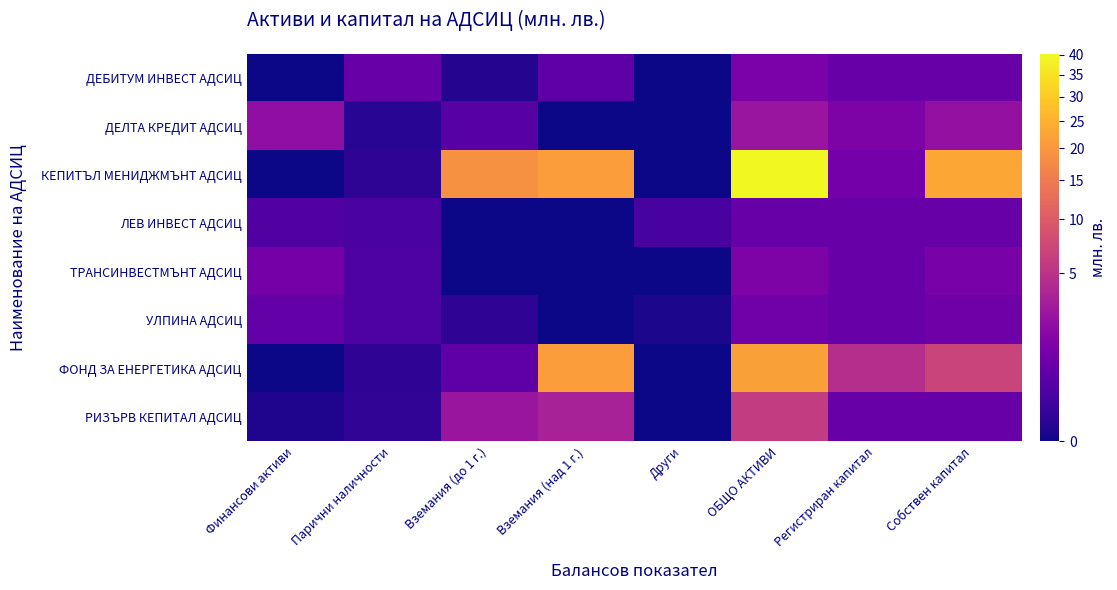

Reading left to right, transcribe all the data shown in this chart.

ДЕБИТУМ ИНВЕСТ АДСИЦ: Финансови активи=0.0	Парични наличности=0.7	Вземания (до 1 г.)=0.0	Вземания (над 1 г.)=0.5	Други=0.0	ОБЩО АКТИВИ=1.2	Регистриран капитал=0.7	Собствен капитал=0.7
ДЕЛТА КРЕДИТ АДСИЦ: Финансови активи=2.0	Парични наличности=0.0	Вземания (до 1 г.)=0.4	Вземания (над 1 г.)=0.0	Други=0.0	ОБЩО АКТИВИ=2.4	Регистриран капитал=1.3	Собствен капитал=2.2
КЕПИТЪЛ МЕНИДЖМЪНТ АДСИЦ: Финансови активи=0.0	Парични наличности=0.0	Вземания (до 1 г.)=19.0	Вземания (над 1 г.)=21.2	Други=0.0	ОБЩО АКТИВИ=40.2	Регистриран капитал=1.0	Собствен капитал=22.8
ЛЕВ ИНВЕСТ АДСИЦ: Финансови активи=0.3	Парични наличности=0.2	Вземания (до 1 г.)=0.0	Вземания (над 1 г.)=0.0	Други=0.2	ОБЩО АКТИВИ=0.7	Регистриран капитал=0.7	Собствен капитал=0.7
ТРАНСИНВЕСТМЪНТ АДСИЦ: Финансови активи=1.0	Парични наличности=0.3	Вземания (до 1 г.)=0.0	Вземания (над 1 г.)=0.0	Други=0.0	ОБЩО АКТИВИ=1.3	Регистриран капитал=0.7	Собствен капитал=1.1
УЛПИНА АДСИЦ: Финансови активи=0.6	Парични наличности=0.2	Вземания (до 1 г.)=0.0	Вземания (над 1 г.)=0.0	Други=0.0	ОБЩО АКТИВИ=0.9	Регистриран капитал=0.7	Собствен капитал=0.9
ФОНД ЗА ЕНЕРГЕТИКА АДСИЦ: Финансови активи=0.0	Парични наличности=0.0	Вземания (до 1 г.)=0.5	Вземания (над 1 г.)=21.2	Други=0.0	ОБЩО АКТИВИ=21.8	Регистриран капитал=4.5	Собствен капитал=6.8
РИЗЪРВ КЕПИТАЛ АДСИЦ: Финансови активи=0.0	Парични наличности=0.0	Вземания (до 1 г.)=2.5	Вземания (над 1 г.)=3.3	Други=0.0	ОБЩО АКТИВИ=5.8	Регистриран капитал=0.7	Собствен капитал=0.7